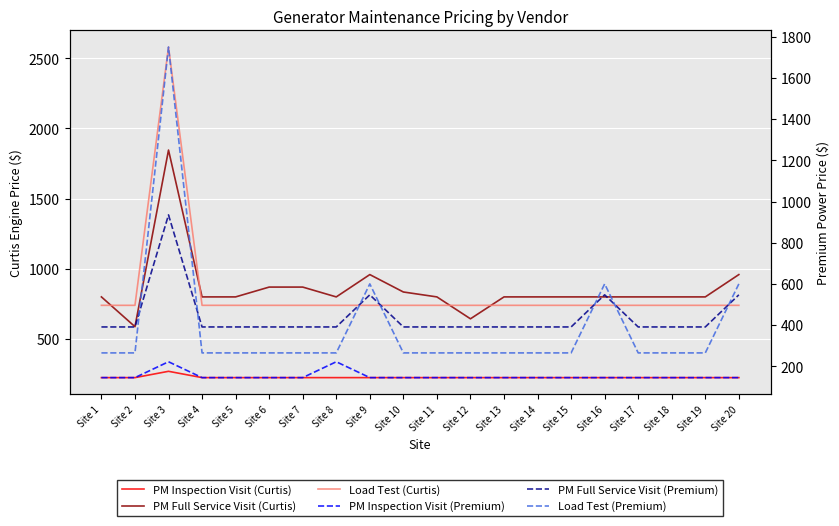

True or false: Load Test (Premium) has a value of 395 at Site 7.

False